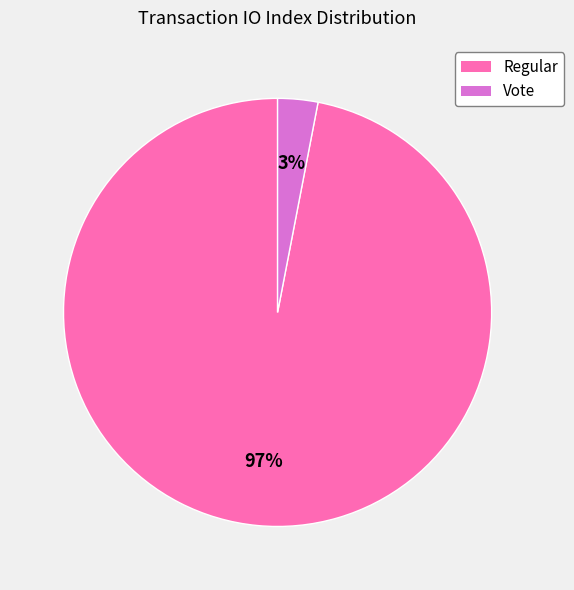

What is the smallest slice in the pie chart?

3%